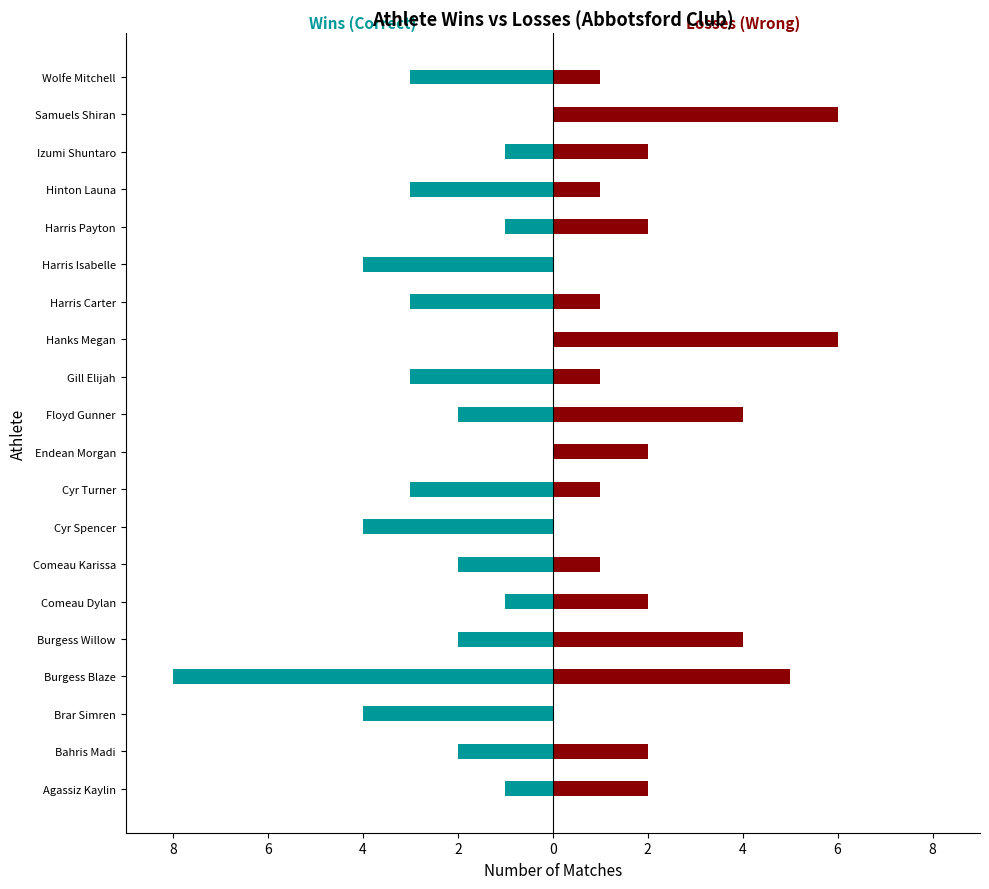

How many series are shown in this chart?

2